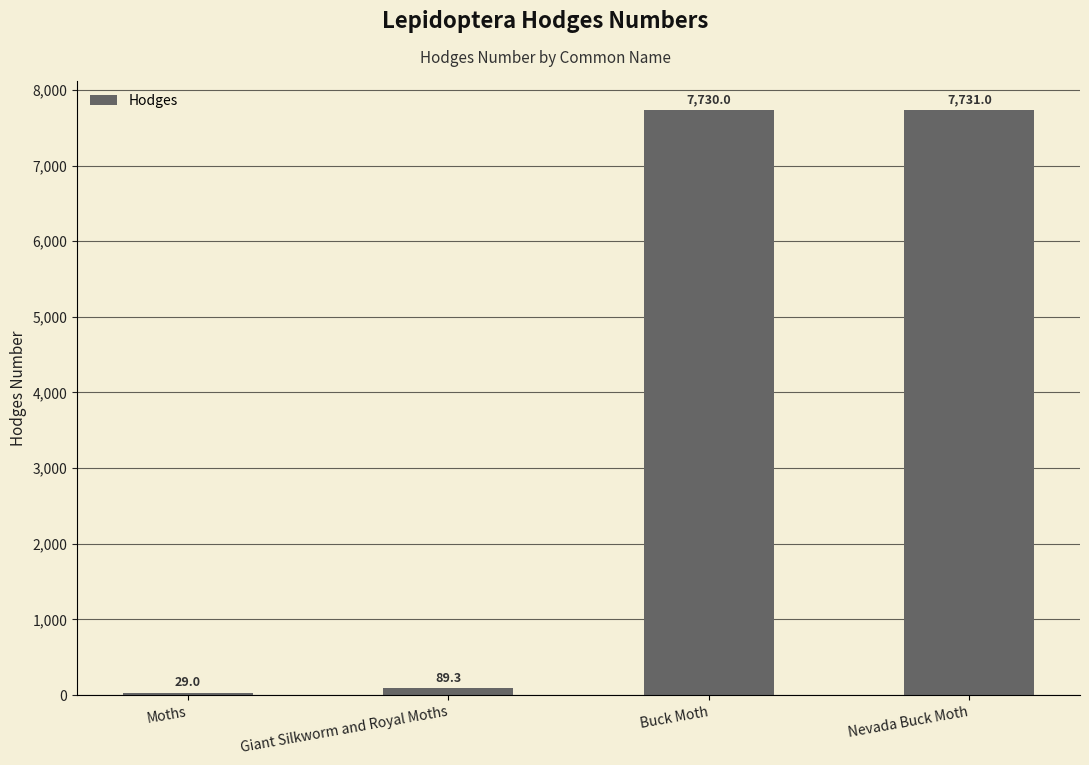

What is the sum of the values at Moths and Buck Moth?

7759.0